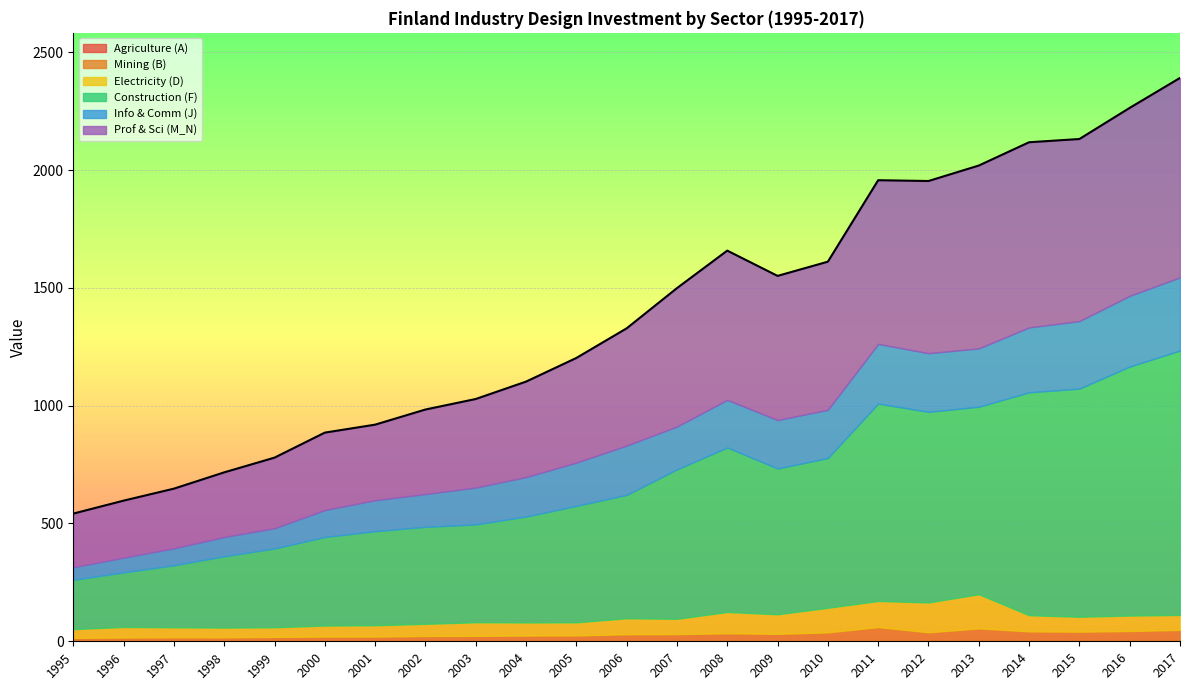

What value does the Construction (F) series have at 2013?

795.7